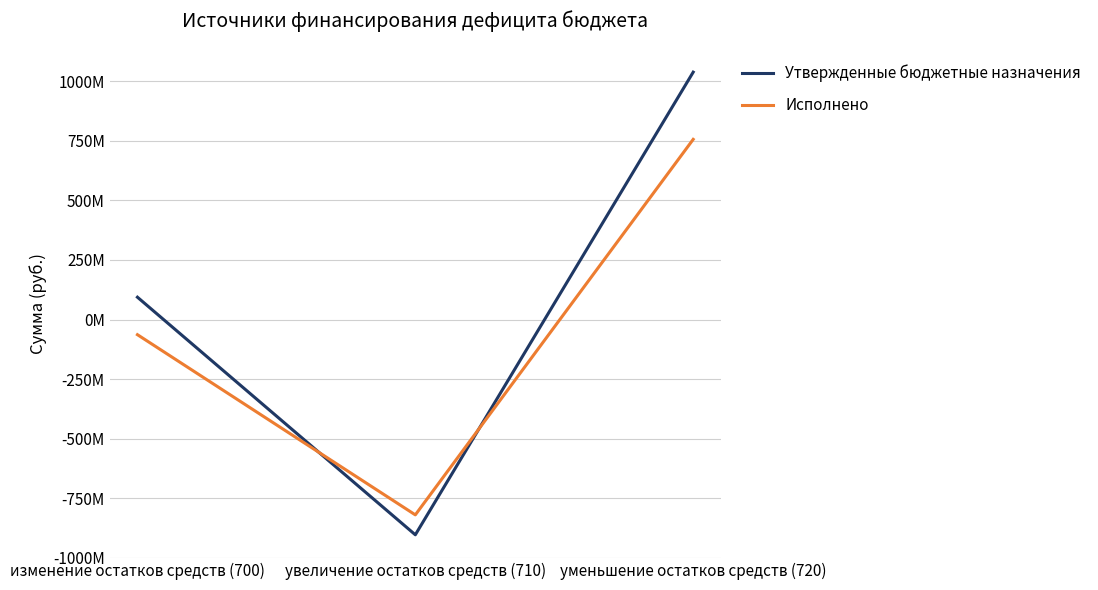

Does the chart display data point markers on the line(s)?

No